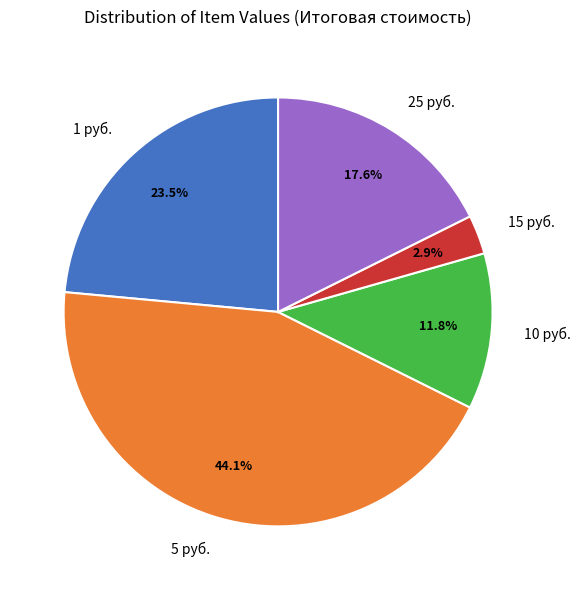

What is the smallest slice in the pie chart?

15 руб.